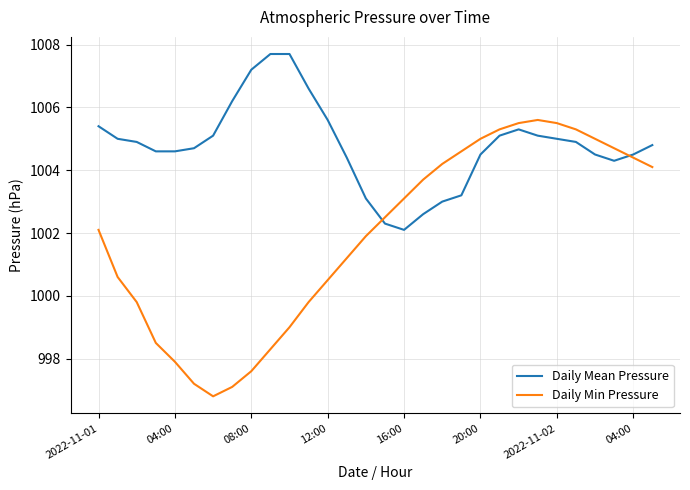

List the series in order of their overall mean, highest first.

Daily Mean Pressure, Daily Min Pressure